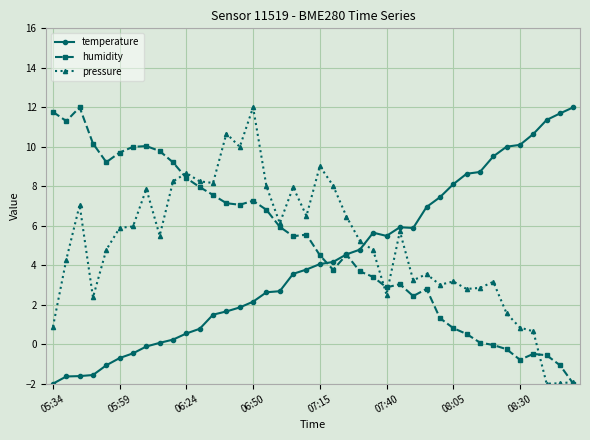

True or false: temperature and pressure intersect in this chart.

True